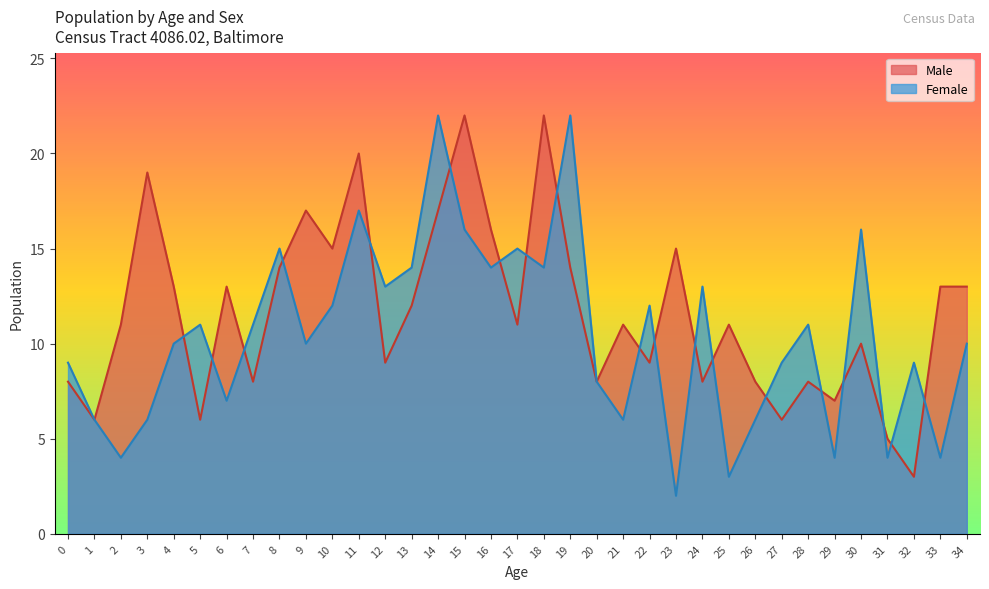

After their last crossing, which series has the higher values: Male or Female?

Male